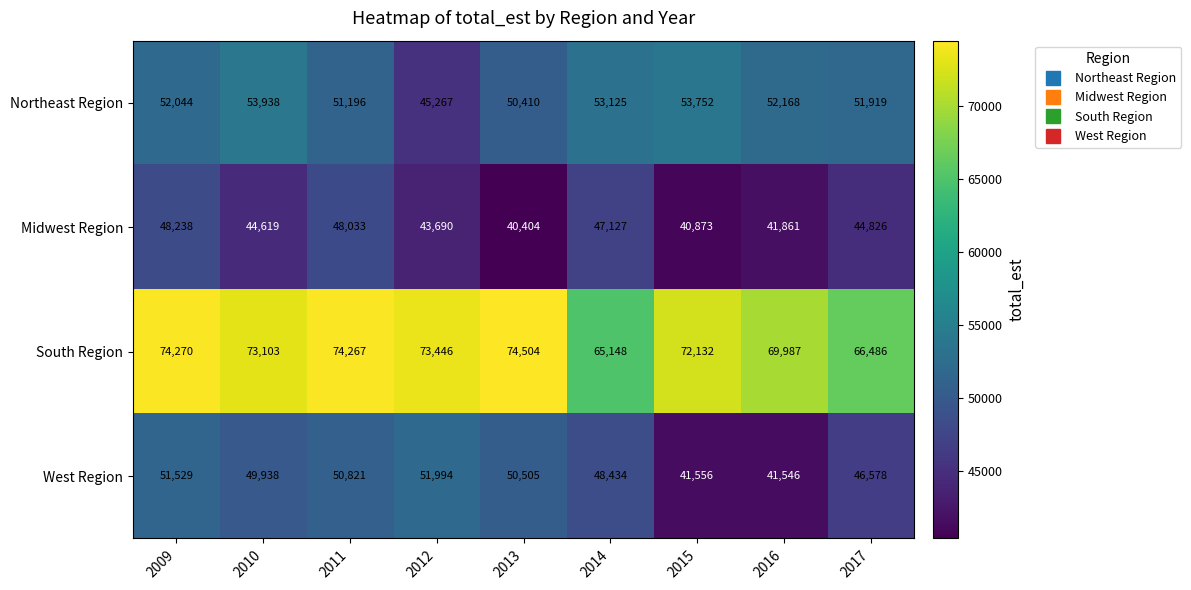

At which category does the chart reach its peak across all series?

2013